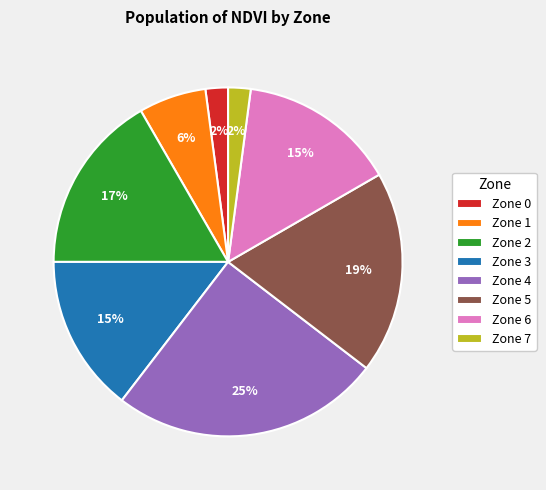

Is the sum of Zone 3 and Zone 7 greater than half?

No